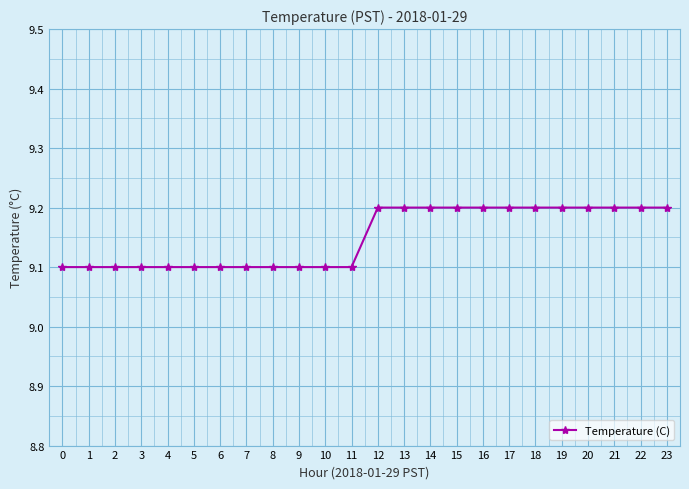

What is the difference between the second highest and minimum values?

0.1